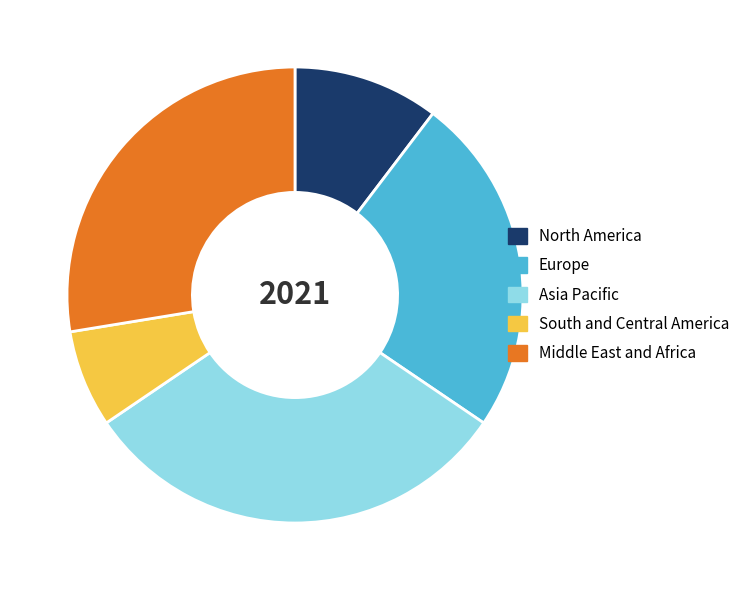

Count the number of slices in the pie.

5